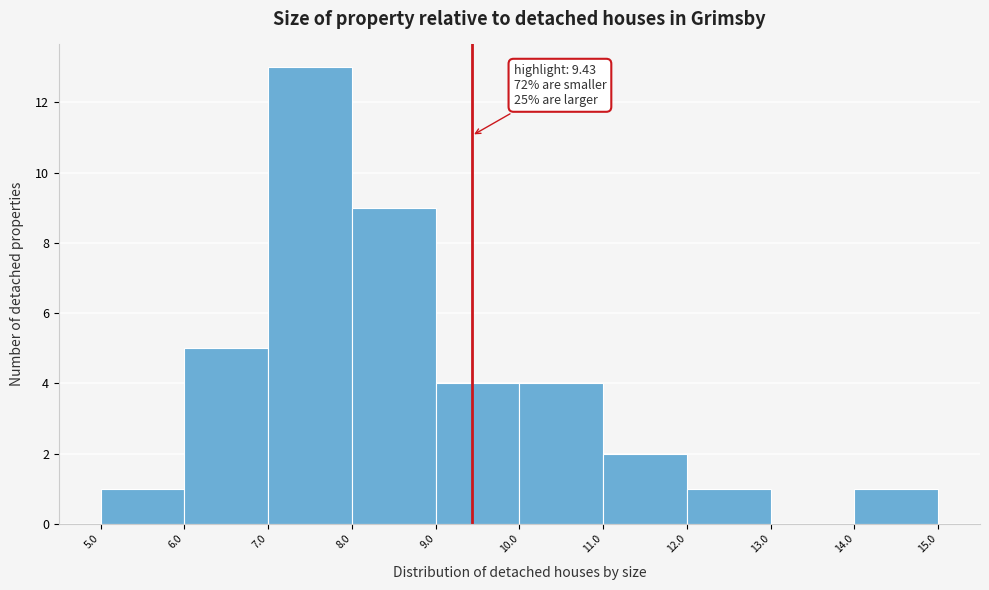

Which range on the x-axis has the tallest bar?

7.0 to 8.0